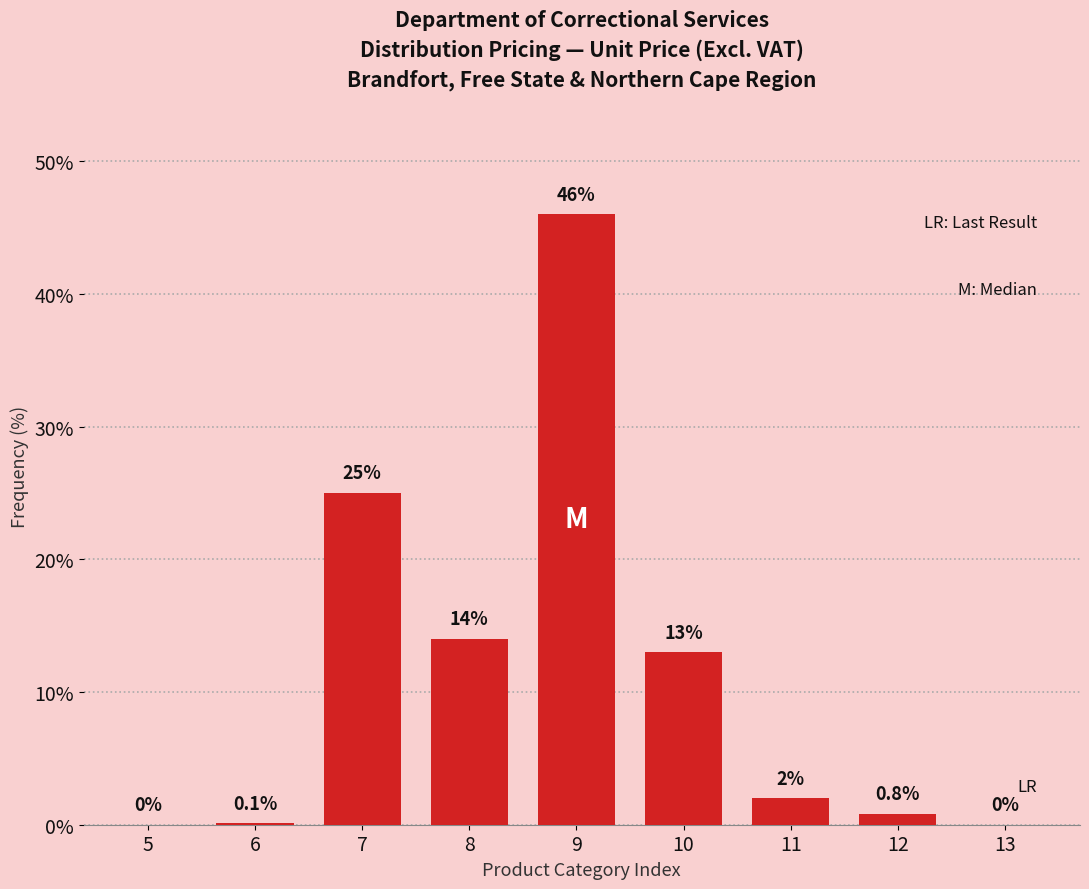

Reading left to right, what are all the values shown in this chart?

5=0.0	6=0.1	7=25.0	8=14.0	9=46.0	10=13.0	11=2.0	12=0.8	13=0.0